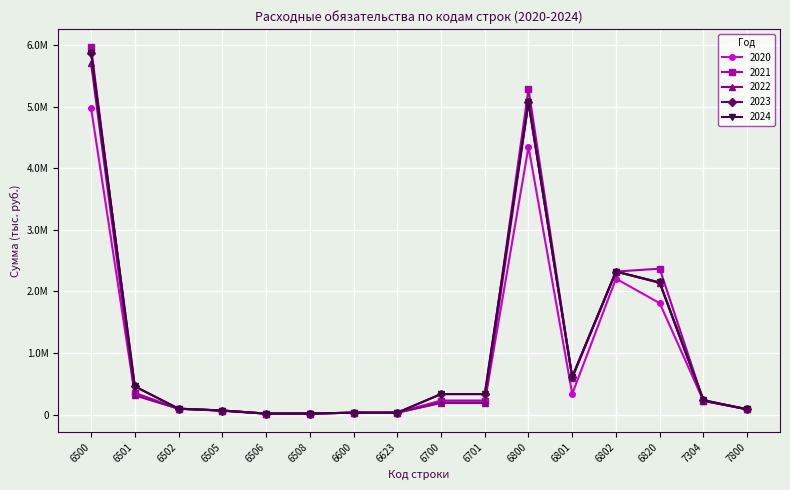

Does the chart have visible grid lines?

Yes